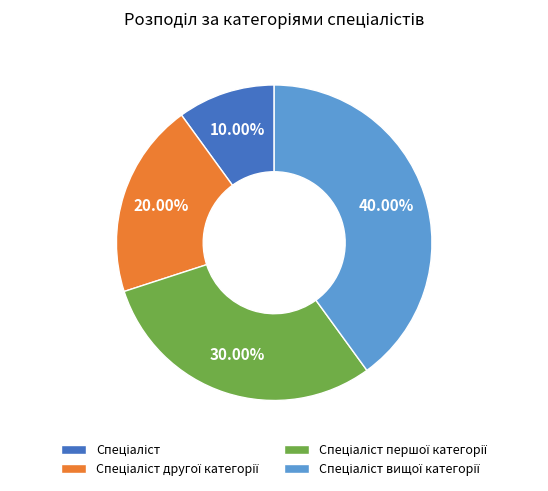

Is there a majority slice in this chart?

No